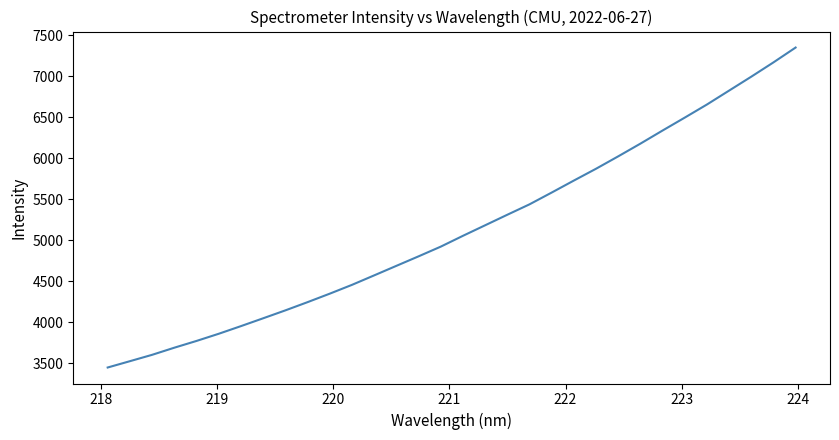

What is the difference between the maximum and minimum values?

3901.3